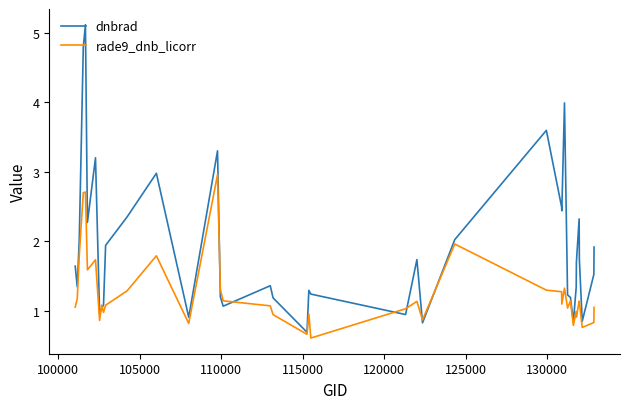

Which series has the largest total across all categories?

dnbrad